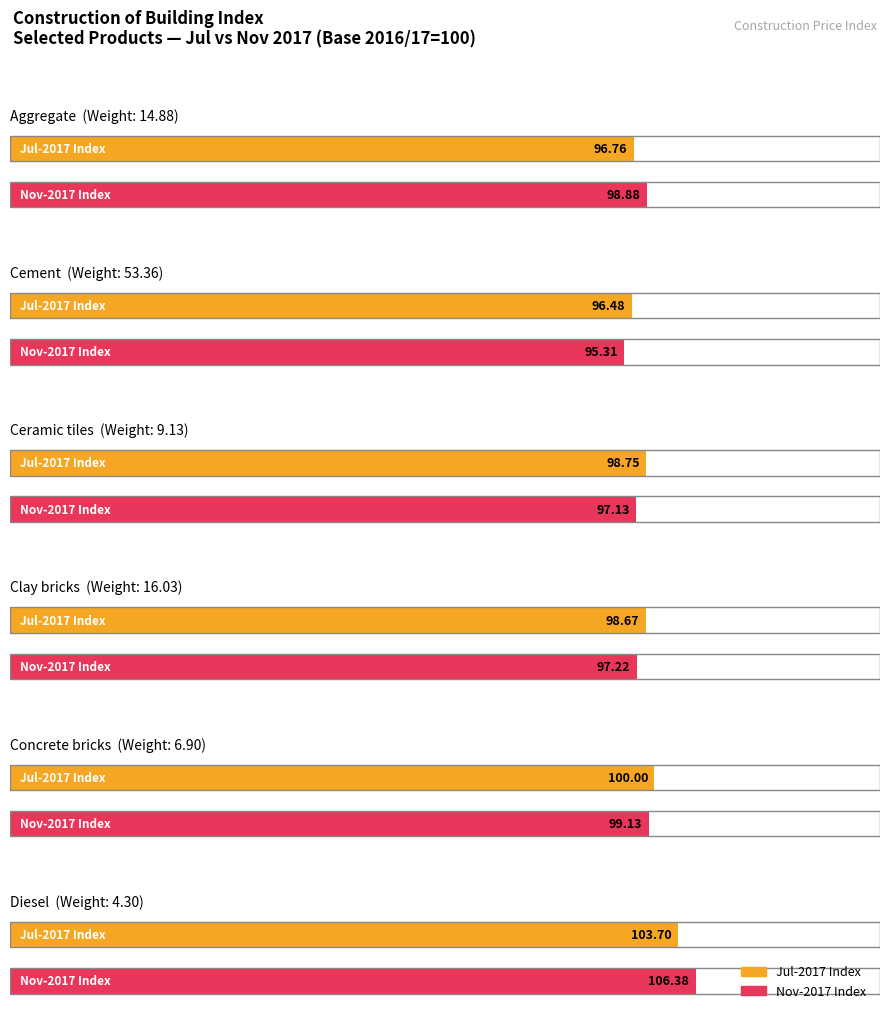

What is the approximate value of Clay bricks at Concrete bricks?

97.2